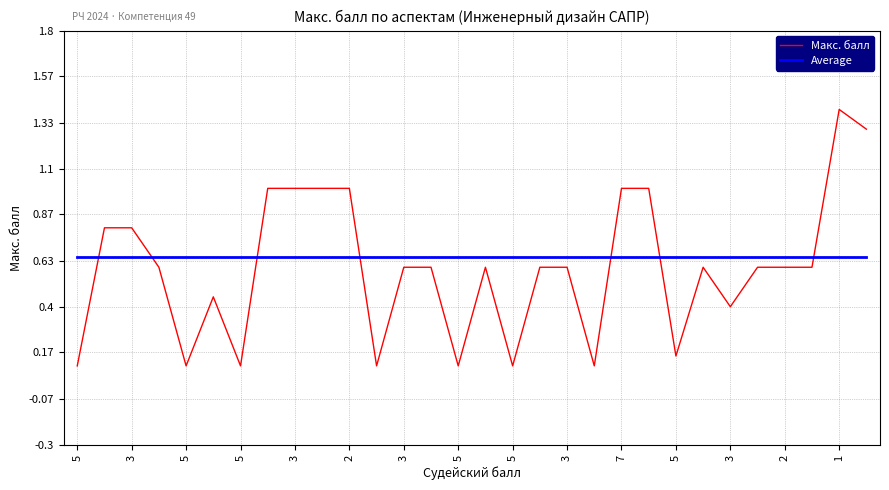

What is the greatest value displayed?

1.4